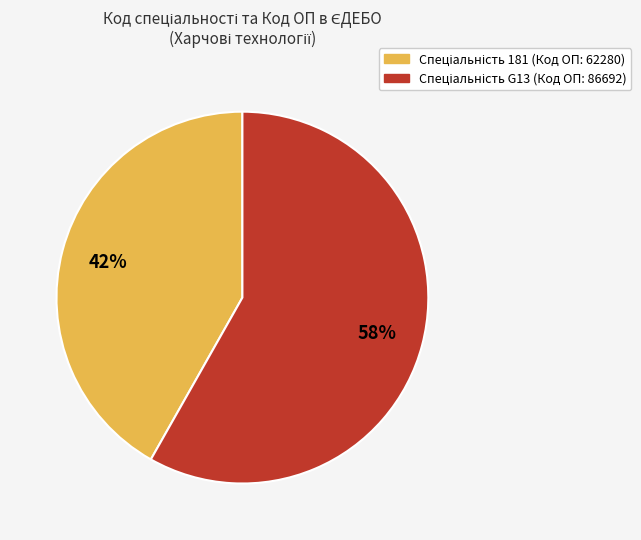

Is there any slice that represents more than half of the pie?

Yes